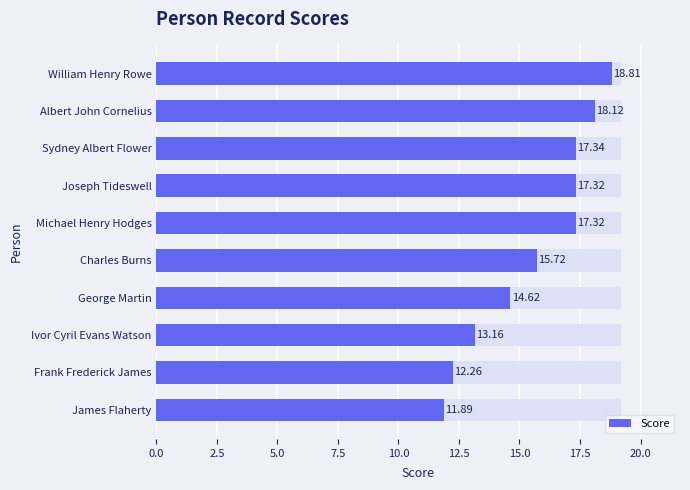

What is the smallest value displayed?

11.9